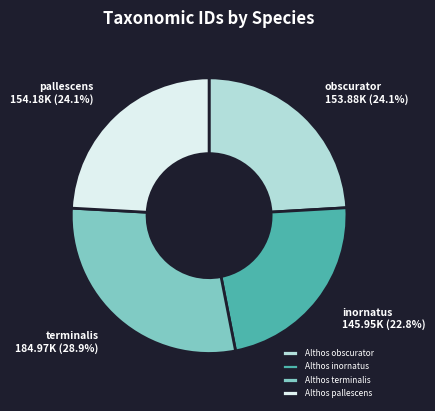

Is there any slice that represents more than half of the pie?

No